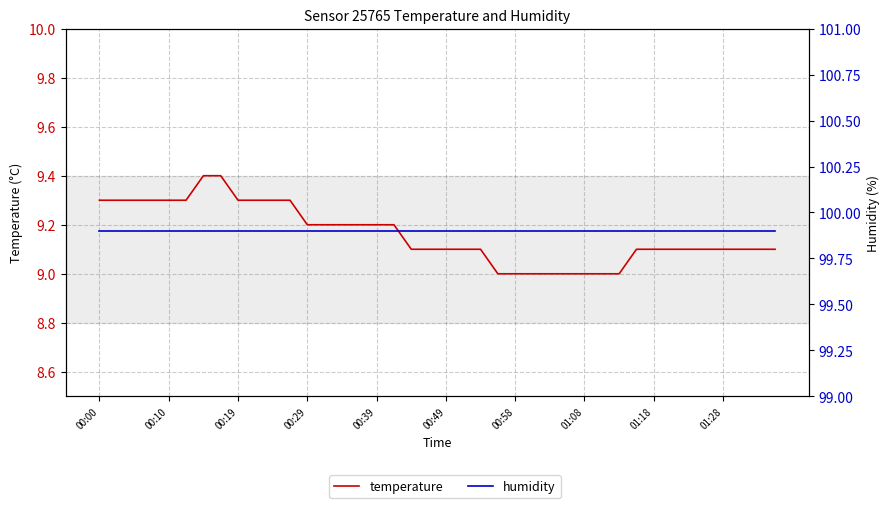

Is it true that temperature equals 4.6 at 17?

False